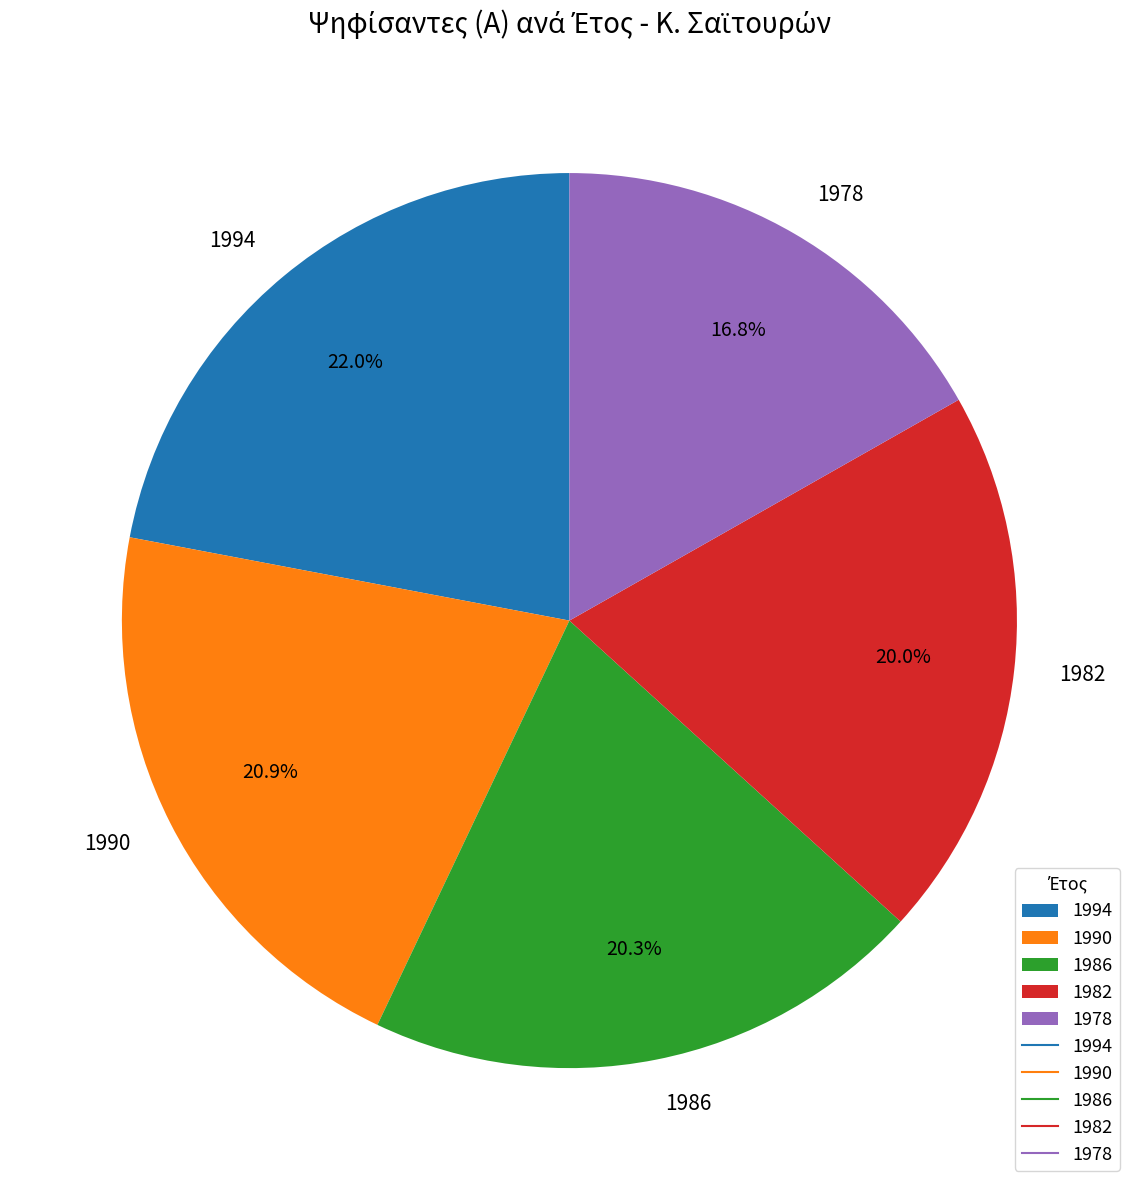

To the nearest percent, what percentage of the pie is 1990?

21%